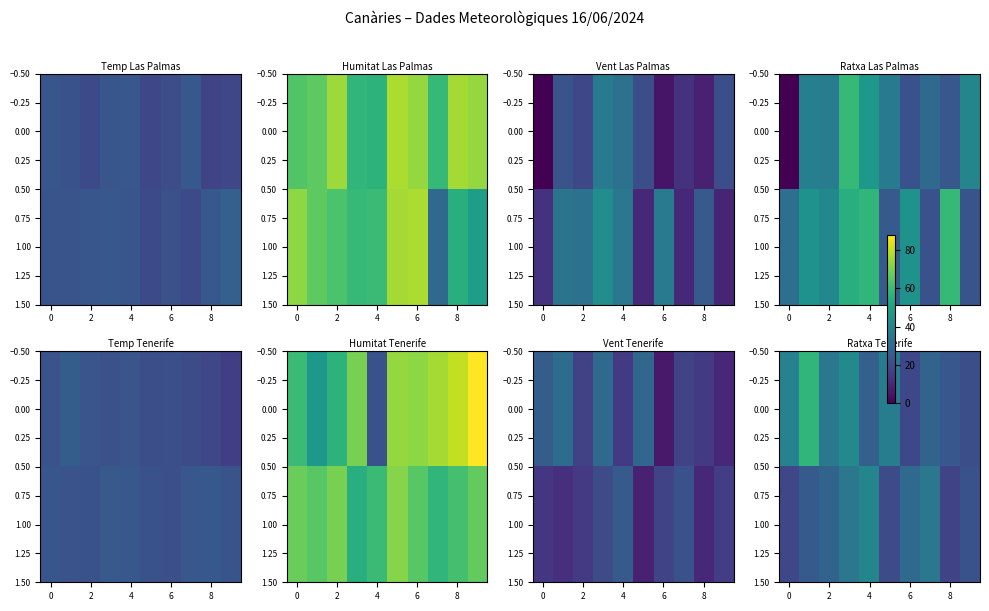

What is the highest value of the 0.00 series?

58